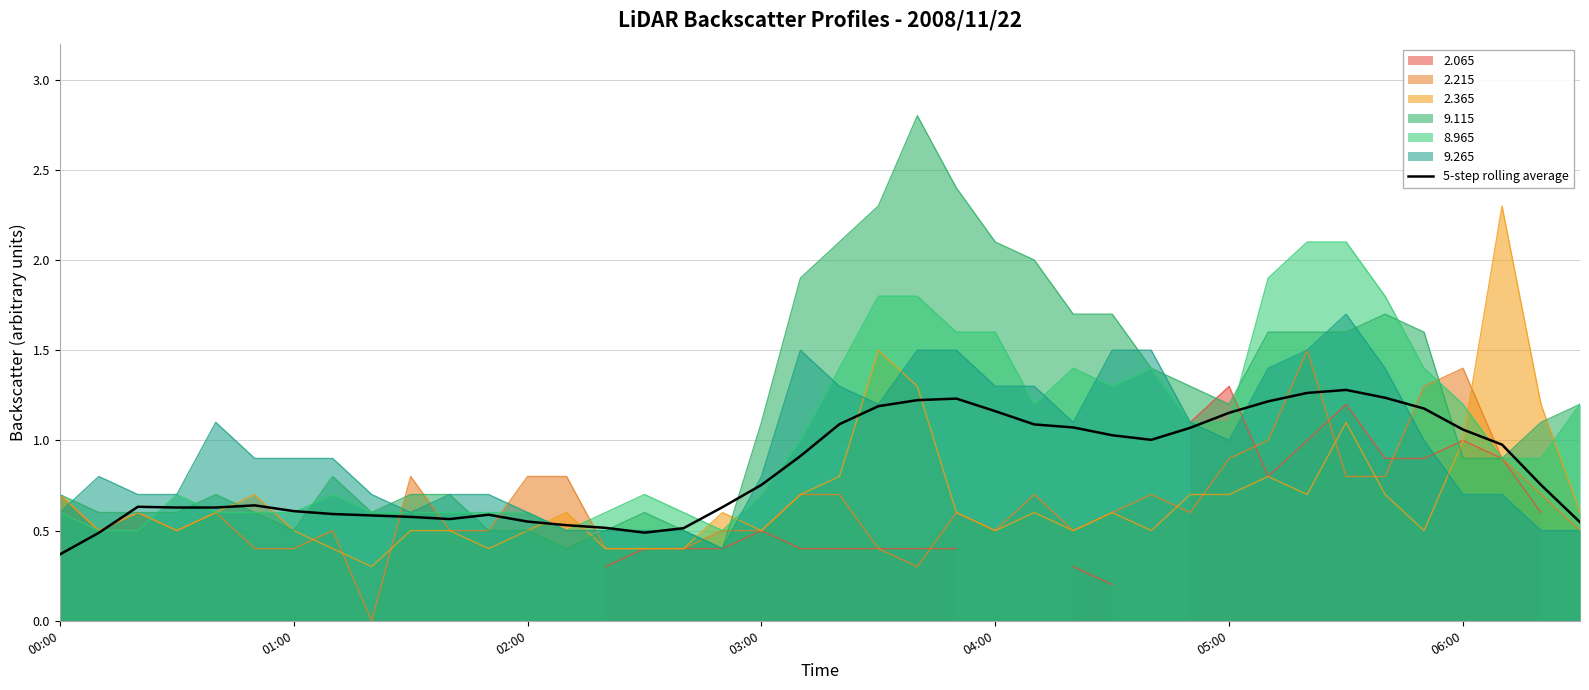

At which label does 5-step rolling average reach its minimum?

00:00